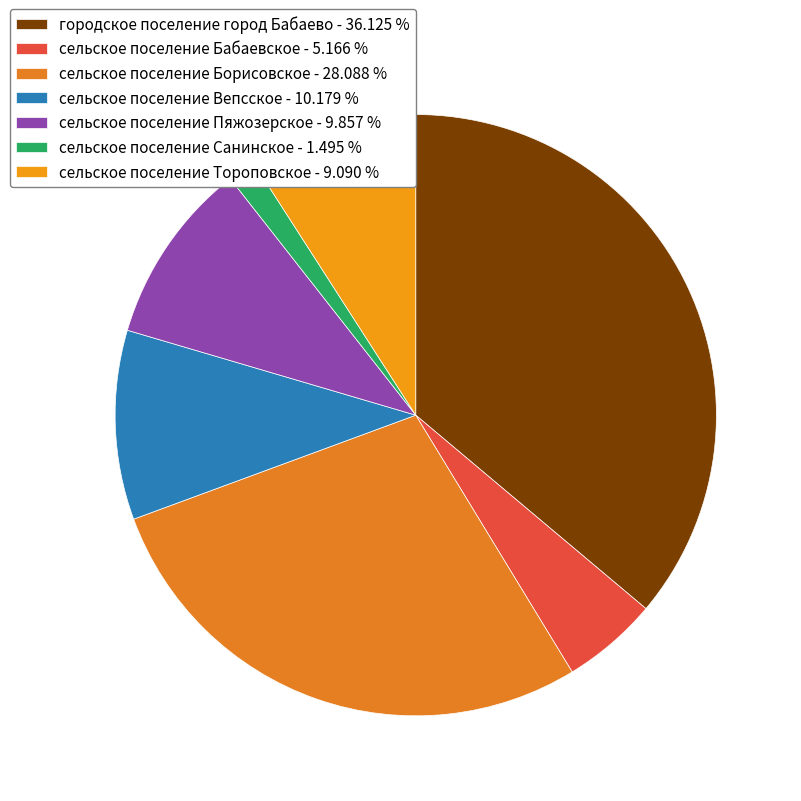

Count the number of slices in the pie.

7